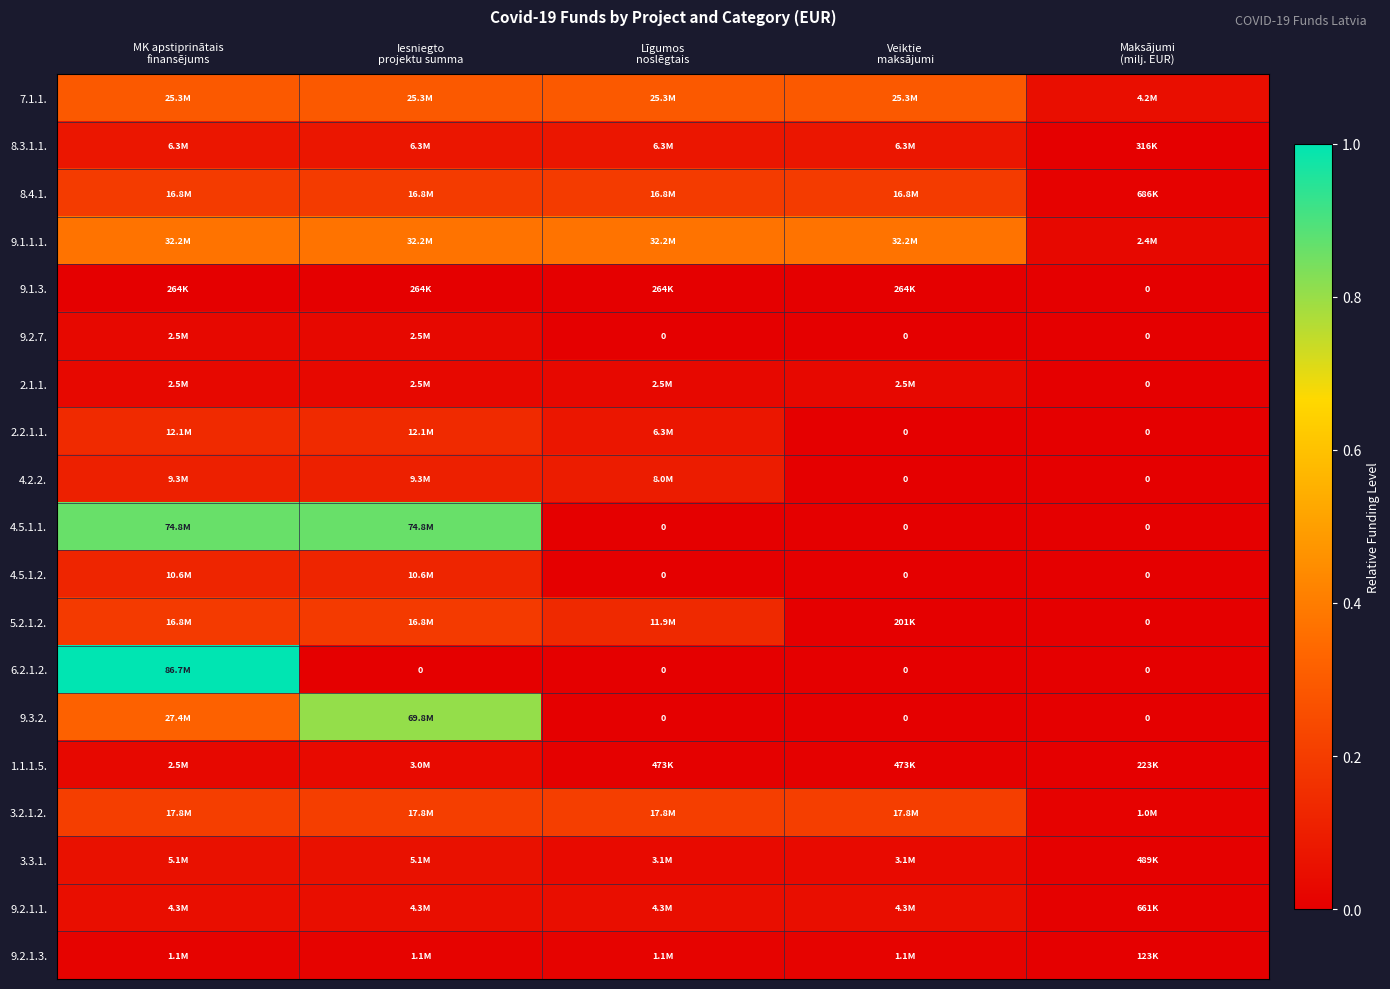

Is the value of 6.2.1.2. at MK apstiprinātais finansējums greater than the value of 2.2.1.1. at Iesniegto projektu summa?

Yes